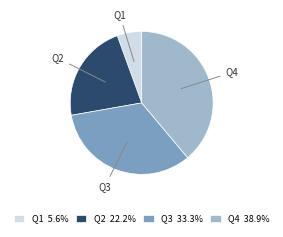

How many segments does this pie chart have?

4